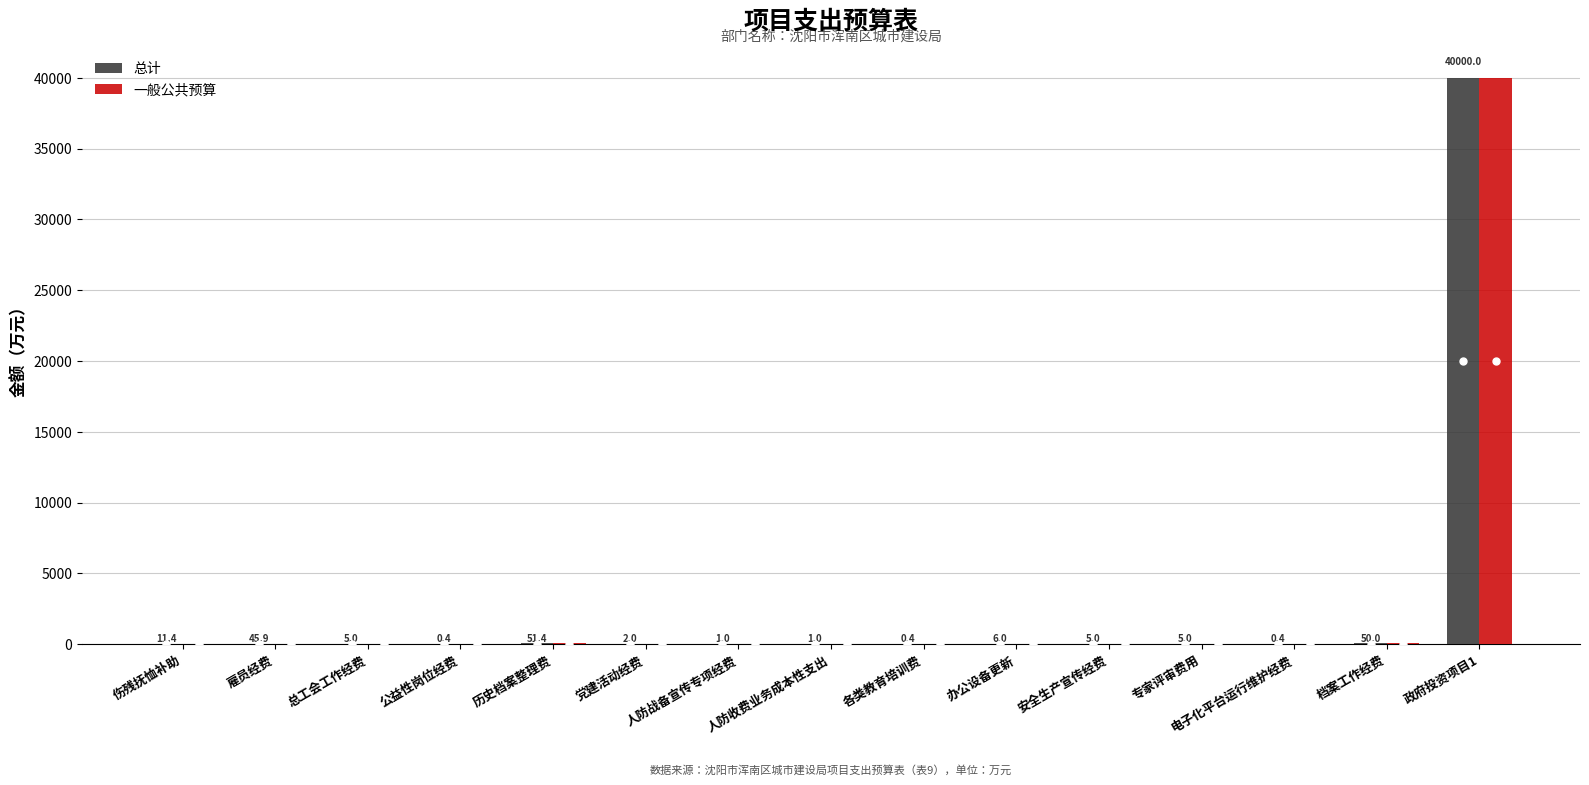

What is the maximum value shown in the chart?

40000.0